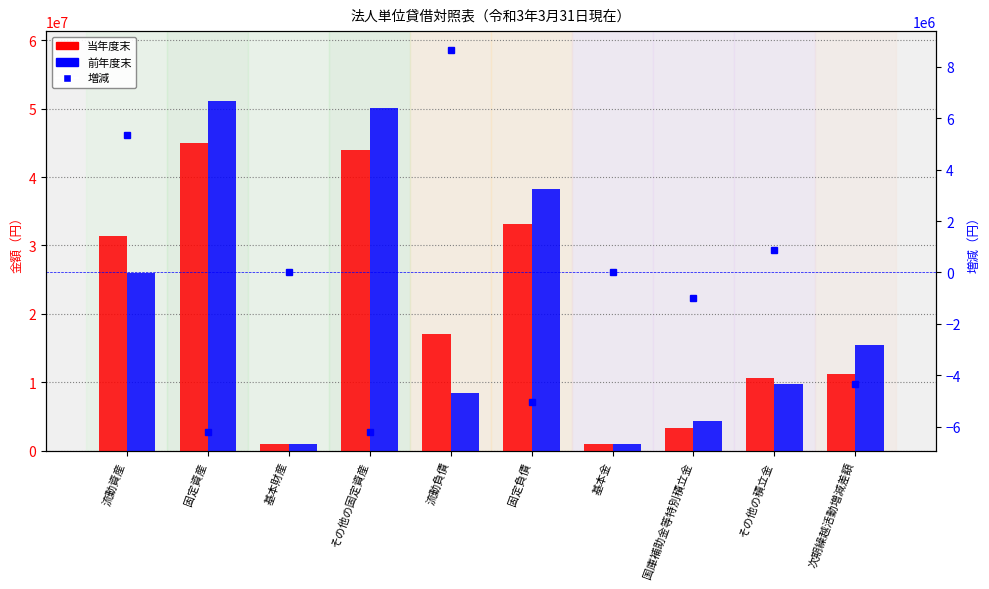

Read the 当年度末 value at 流動資産, to the nearest 50.

31308950